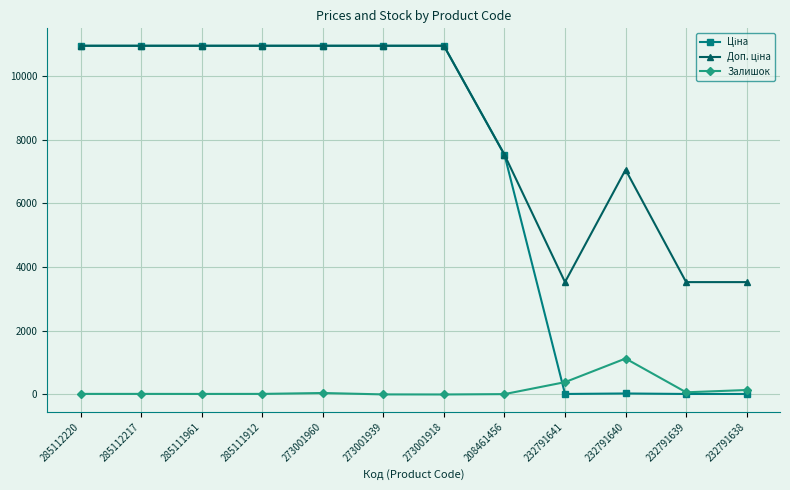

How many data points does each series have?

12